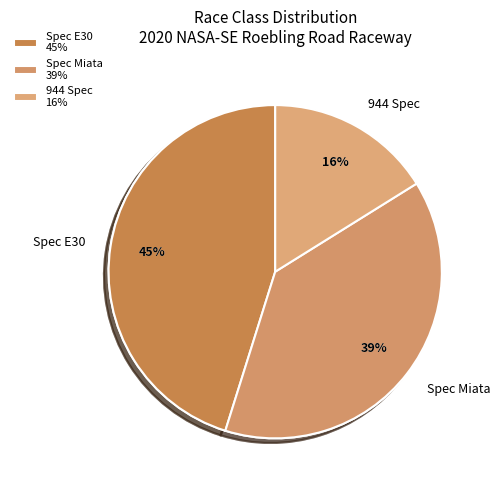

The Spec Miata slice represents 38% of the pie. True or false?

False